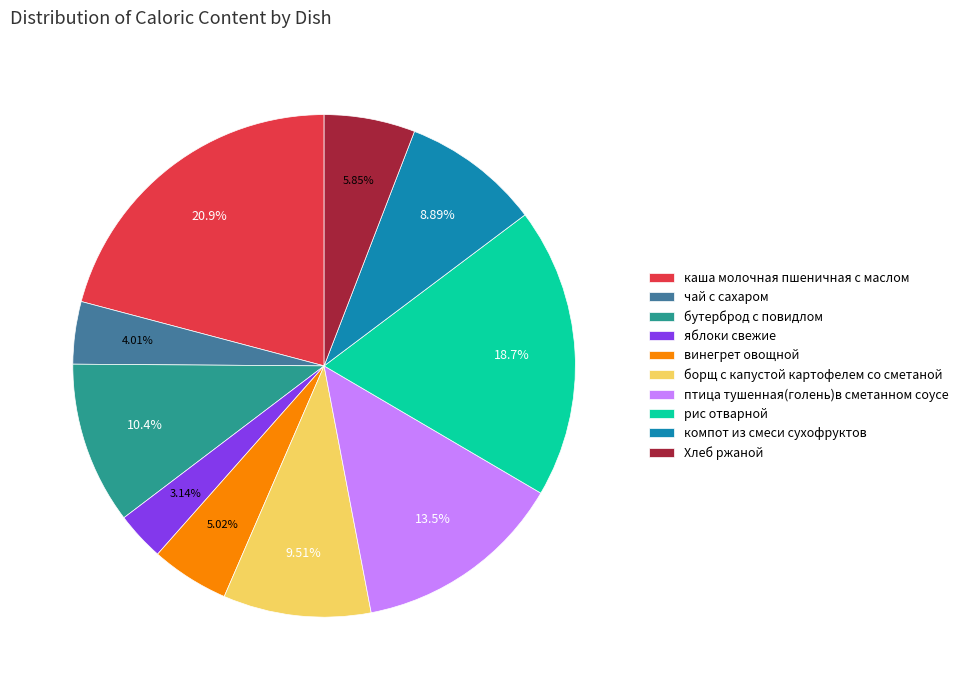

To the nearest percent, what is the average slice percentage?

10%